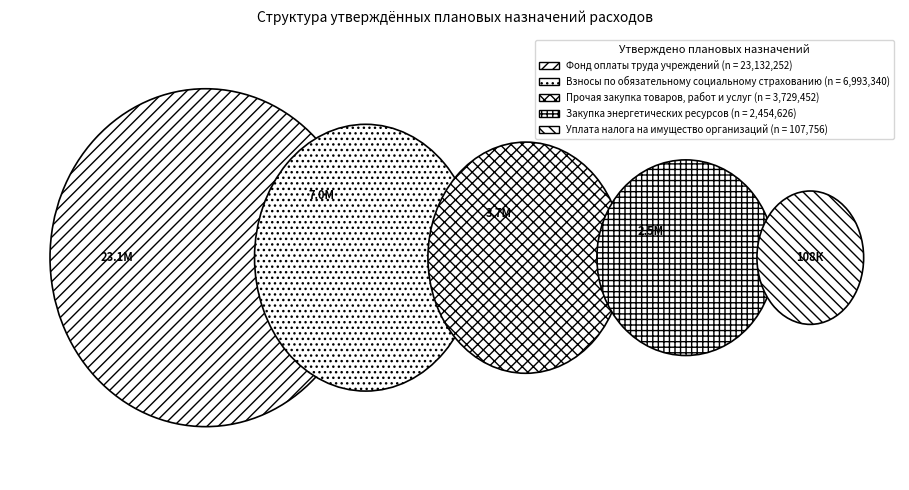

What percentage is NOT represented by Фонд оплаты труда учреждений?

36.5%